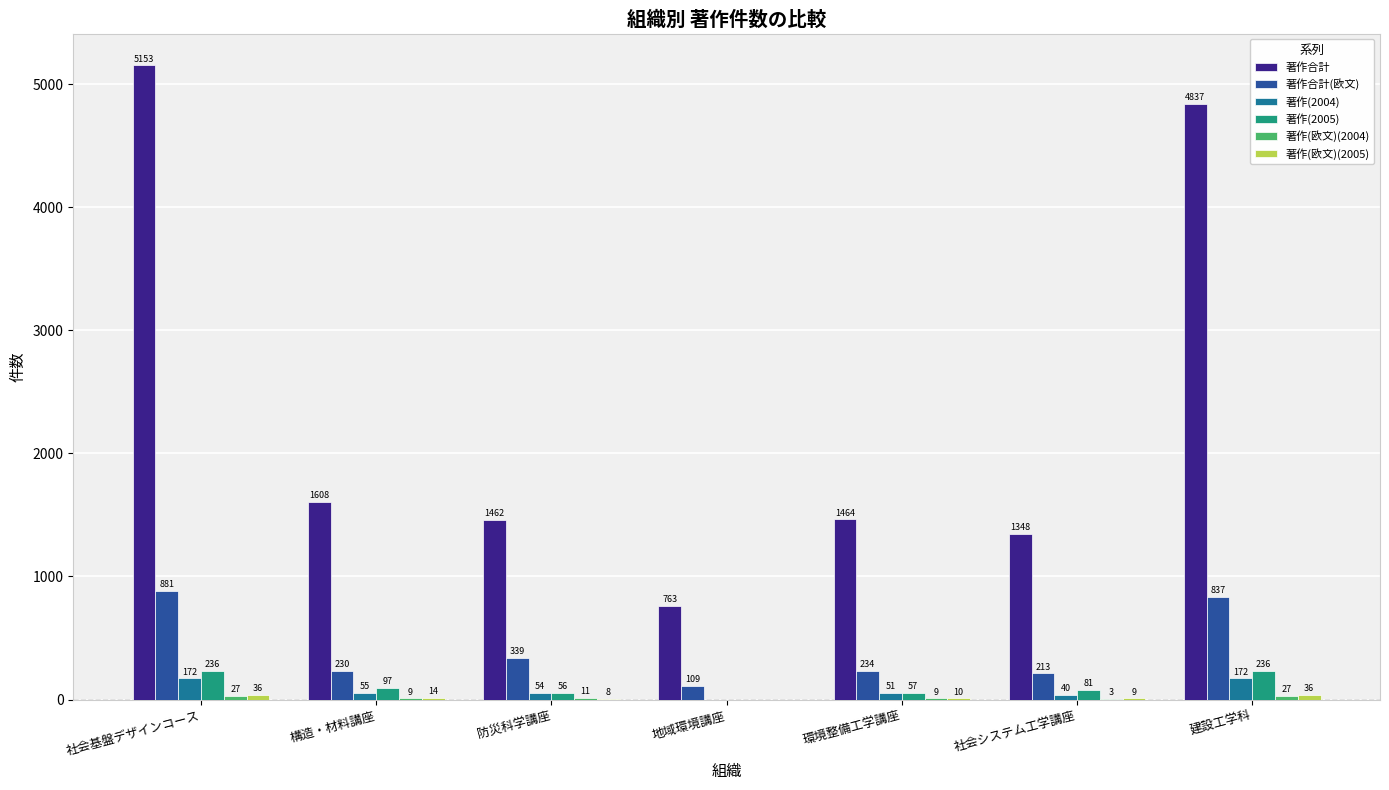

Are the bars grouped side by side (vs. stacked)?

Yes